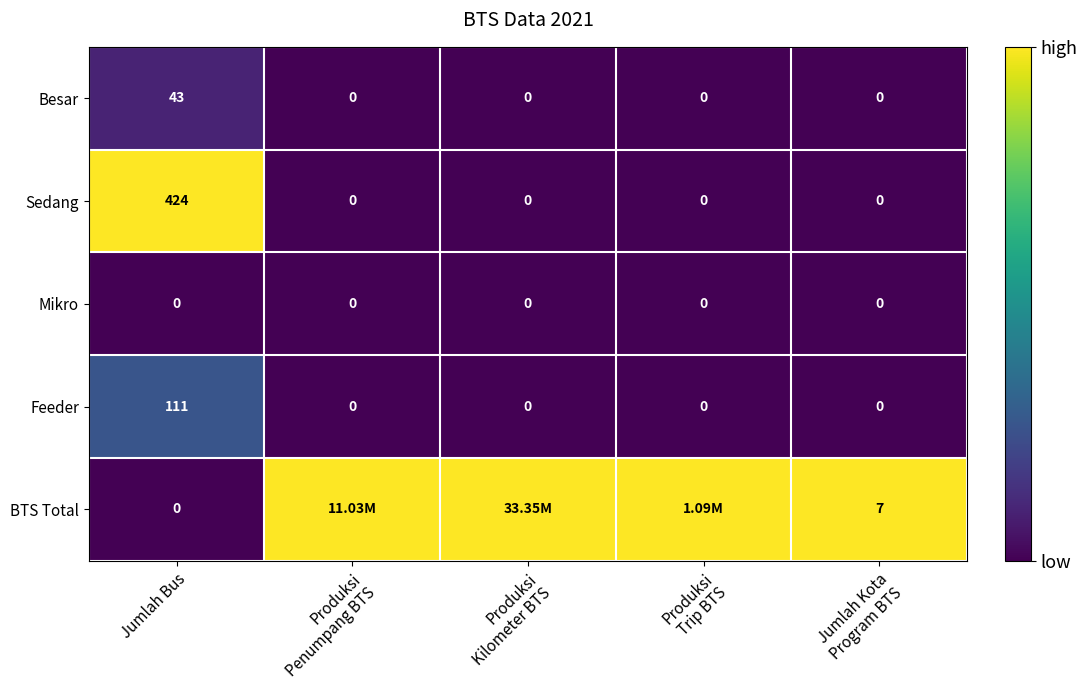

What is the difference between the maximum and minimum values in the Besar series?

43